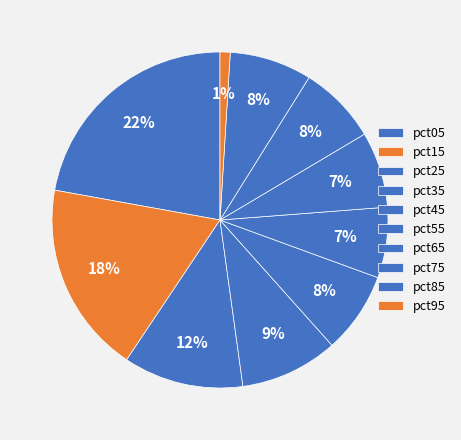

Count the number of slices in the pie.

10